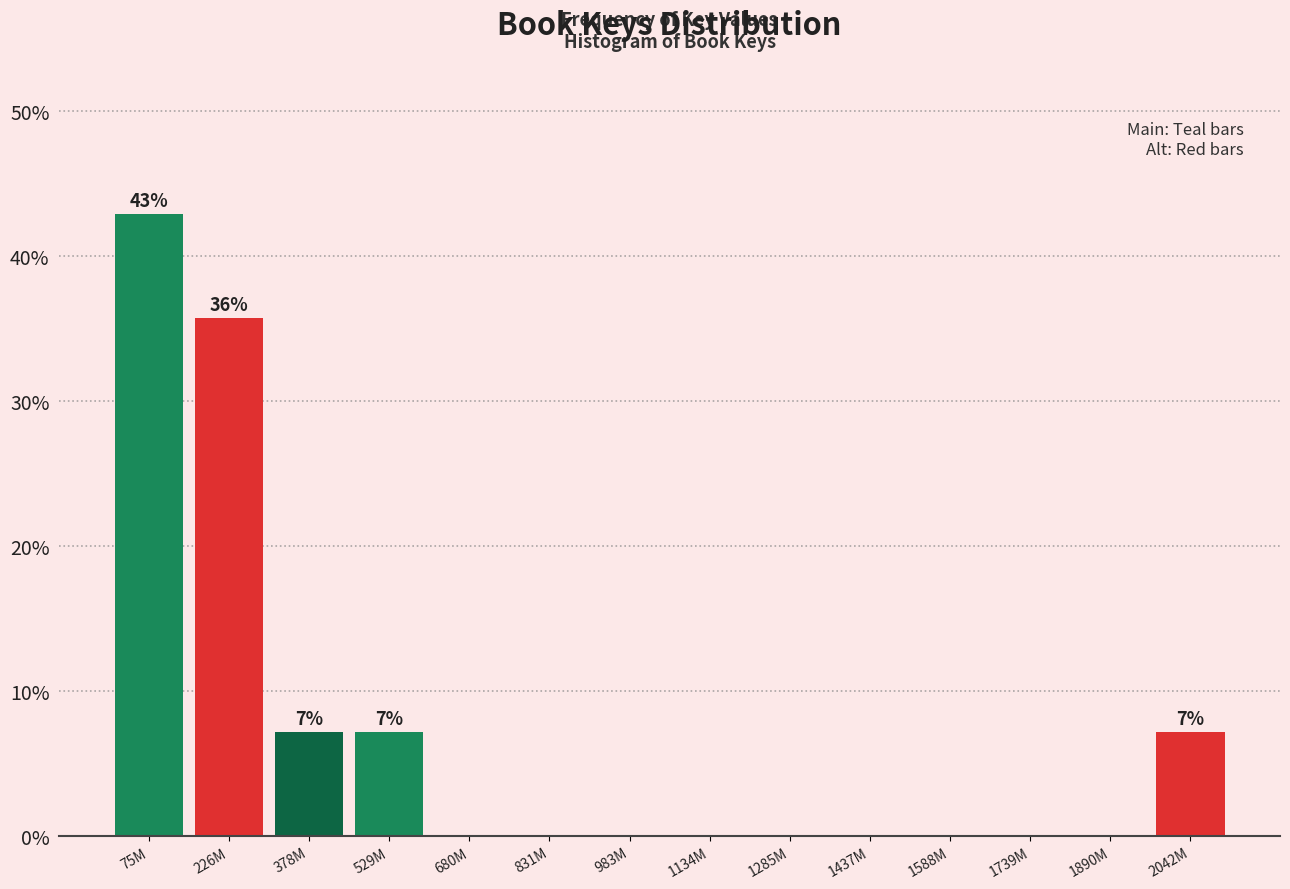

Reading right to left, transcribe all the data shown in this chart.

2042M=7.1	1890M=0.0	1739M=0.0	1588M=0.0	1437M=0.0	1285M=0.0	1134M=0.0	983M=0.0	831M=0.0	680M=0.0	529M=7.1	378M=7.1	226M=35.7	75M=42.9